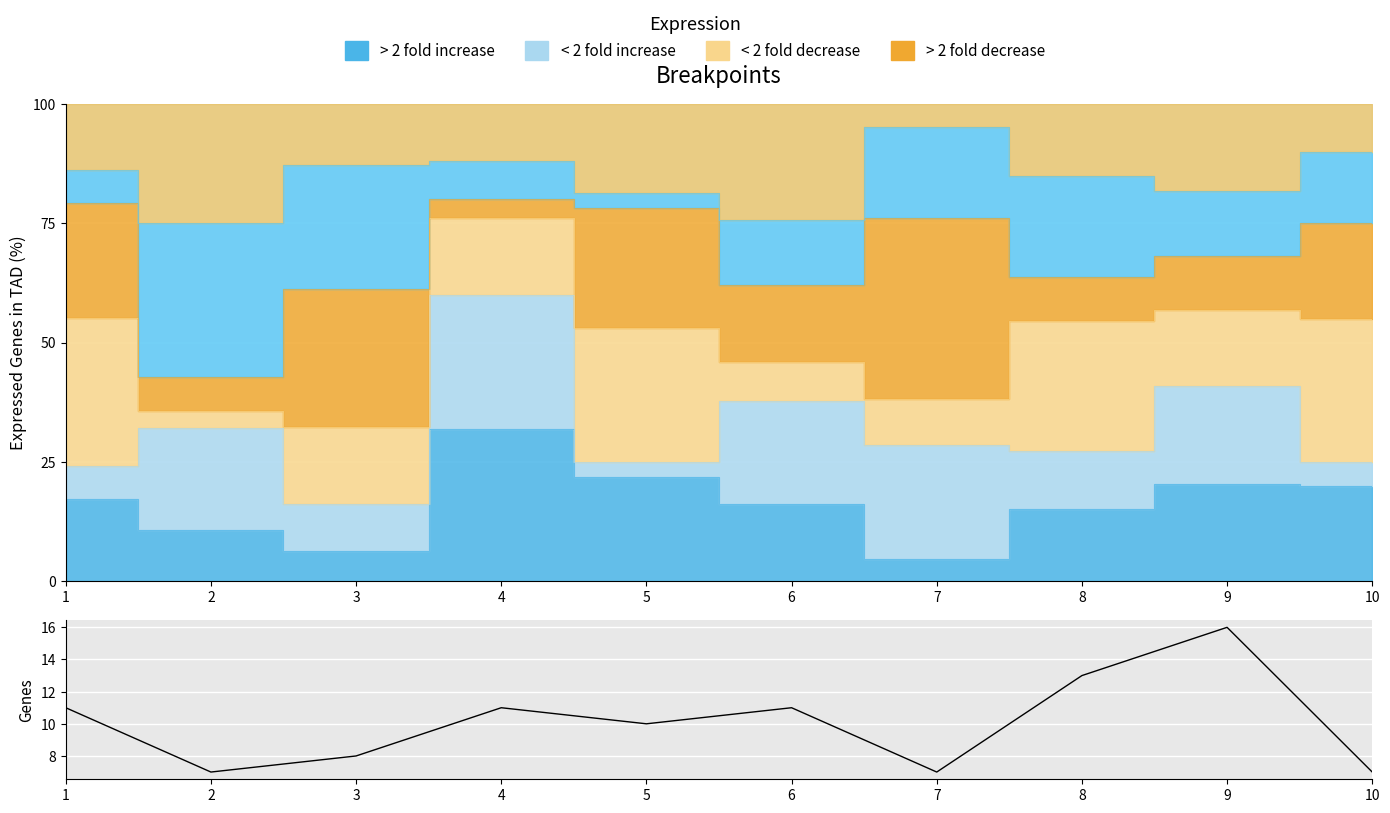

Reading right to left, what are all the values shown in this chart?

7	16	13	7	11	10	11	8	7	11